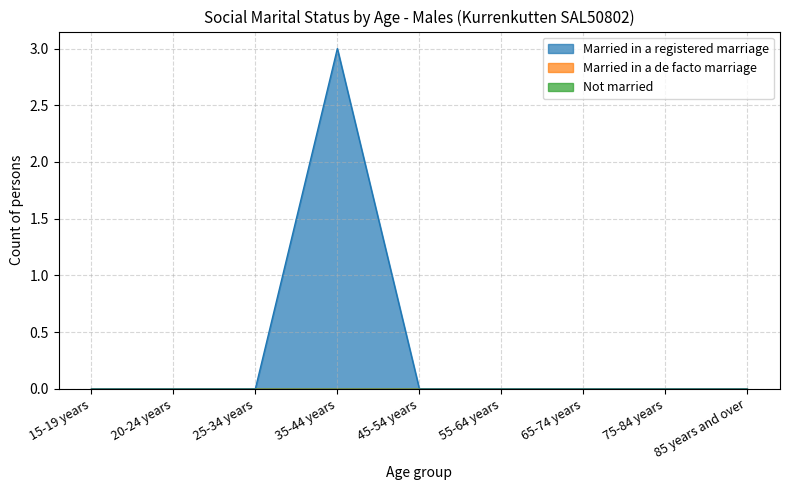

True or false: Not married has a value of 0 at 20-24 years.

True